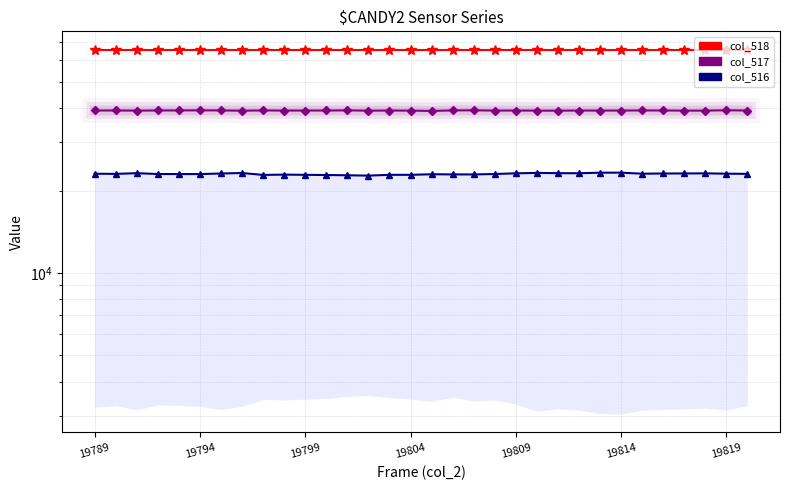

What is the average value of the col_517 series?

39239